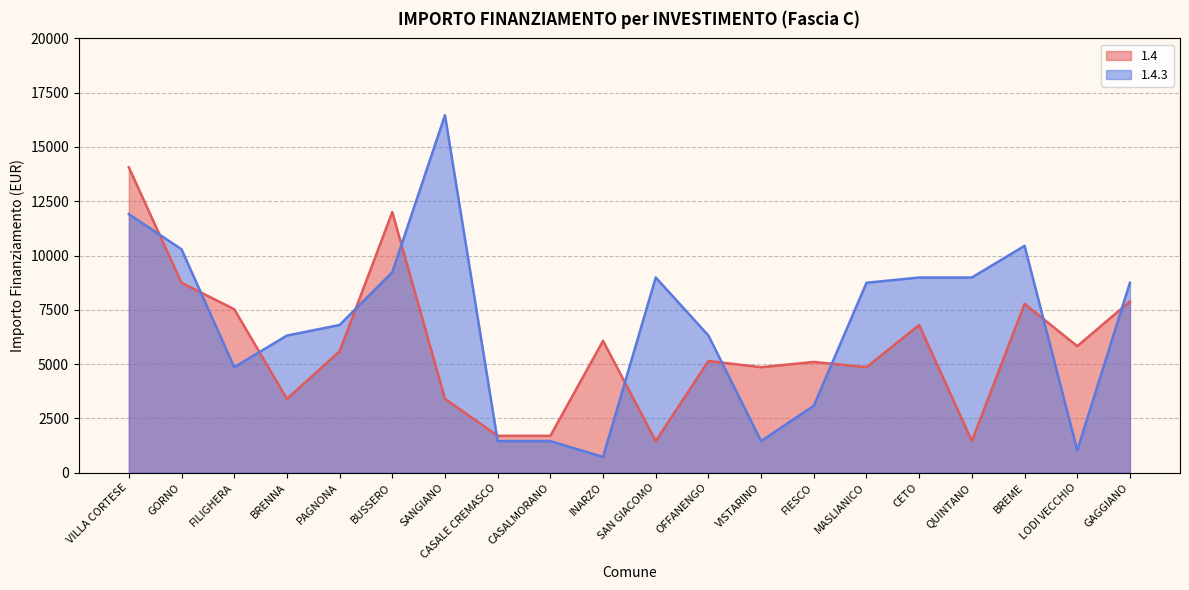

After their last crossing, which series has the higher values: 1.4.3 or 1.4?

1.4.3